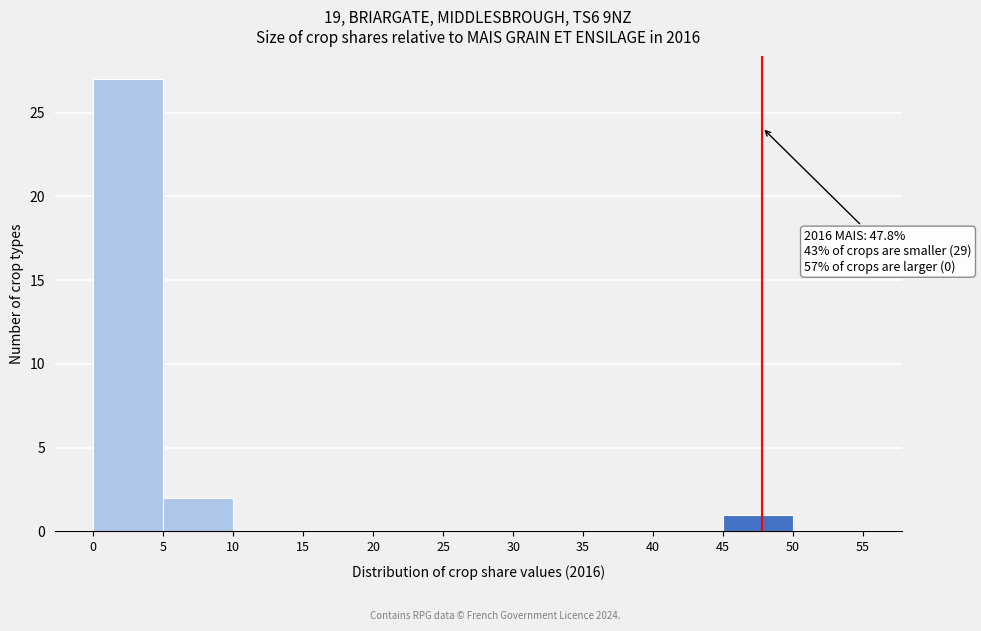

Which range on the x-axis has the tallest bar?

0 to 5